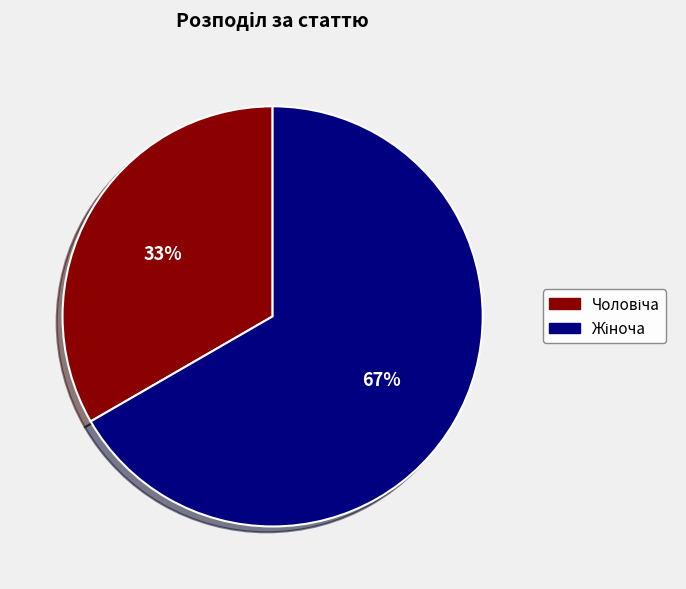

Count the number of slices in the pie.

2